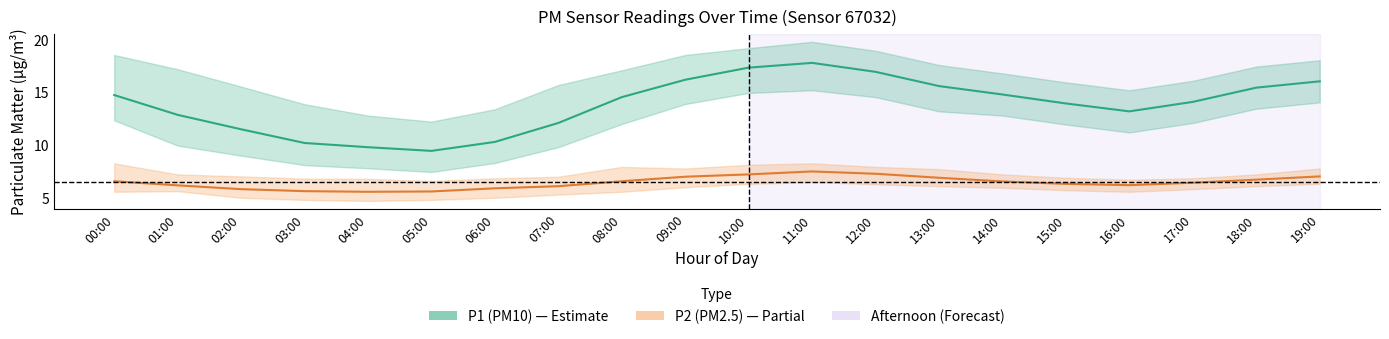

Reading left to right, transcribe all the data shown in this chart.

P1 (PM10) center: 00:00=14.8	01:00=12.9	02:00=11.5	03:00=10.2	04:00=9.8	05:00=9.4	06:00=10.3	07:00=12.1	08:00=14.6	09:00=16.2	10:00=17.4	11:00=17.8	12:00=16.9	13:00=15.6	14:00=14.8	15:00=13.9	16:00=13.2	17:00=14.1	18:00=15.4	19:00=16.1
P2 (PM2.5) center: 00:00=6.6	01:00=6.2	02:00=5.8	03:00=5.6	04:00=5.6	05:00=5.6	06:00=5.9	07:00=6.1	08:00=6.6	09:00=7.0	10:00=7.2	11:00=7.5	12:00=7.3	13:00=6.9	14:00=6.5	15:00=6.3	16:00=6.2	17:00=6.4	18:00=6.7	19:00=7.0